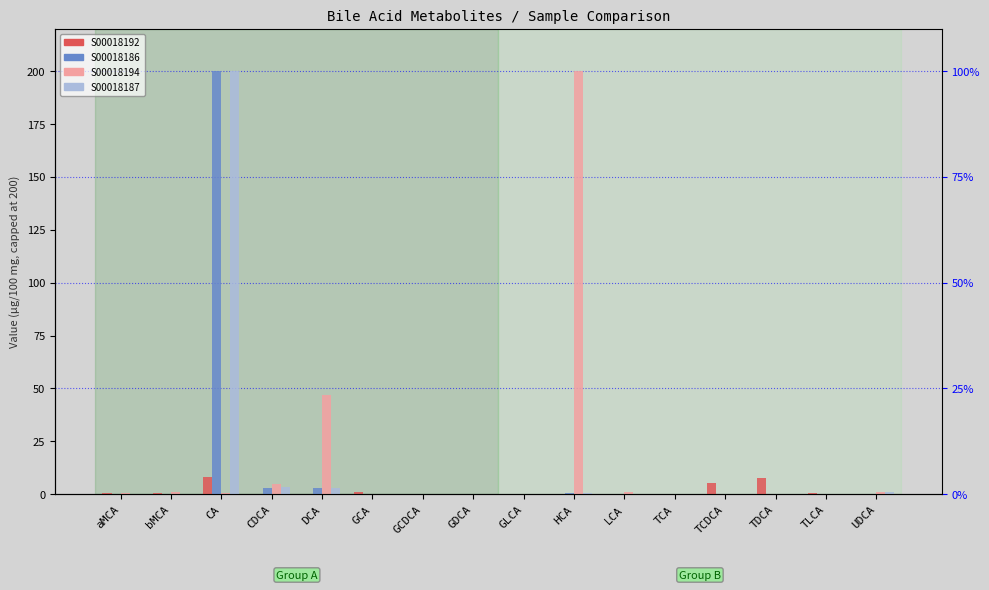

Reading left to right, what are all the values shown in this chart?

S00018192: aMCA=0.5	bMCA=0.8	CA=8.2	CDCA=0.2	DCA=0.2	GCA=1.2	GCDCA=0.0	GDCA=0.0	GLCA=0.0	HCA=0.0	LCA=0.3	TCA=0.0	TCDCA=5.2	TDCA=7.7	TLCA=0.4	UDCA=0.1
S00018186: aMCA=0.0	bMCA=0.0	CA=200.0	CDCA=3.0	DCA=3.0	GCA=0.0	GCDCA=0.0	GDCA=0.0	GLCA=0.1	HCA=0.6	LCA=0.0	TCA=0.1	TCDCA=0.1	TDCA=0.0	TLCA=0.0	UDCA=0.2
S00018194: aMCA=0.3	bMCA=0.9	CA=0.6	CDCA=4.7	DCA=47.1	GCA=0.0	GCDCA=0.1	GDCA=0.0	GLCA=0.0	HCA=200.0	LCA=1.0	TCA=0.1	TCDCA=0.1	TDCA=0.1	TLCA=0.1	UDCA=0.8
S00018187: aMCA=0.0	bMCA=0.0	CA=200.0	CDCA=3.3	DCA=3.1	GCA=0.0	GCDCA=0.1	GDCA=0.0	GLCA=0.1	HCA=0.6	LCA=0.0	TCA=0.0	TCDCA=0.1	TDCA=0.0	TLCA=0.0	UDCA=1.0